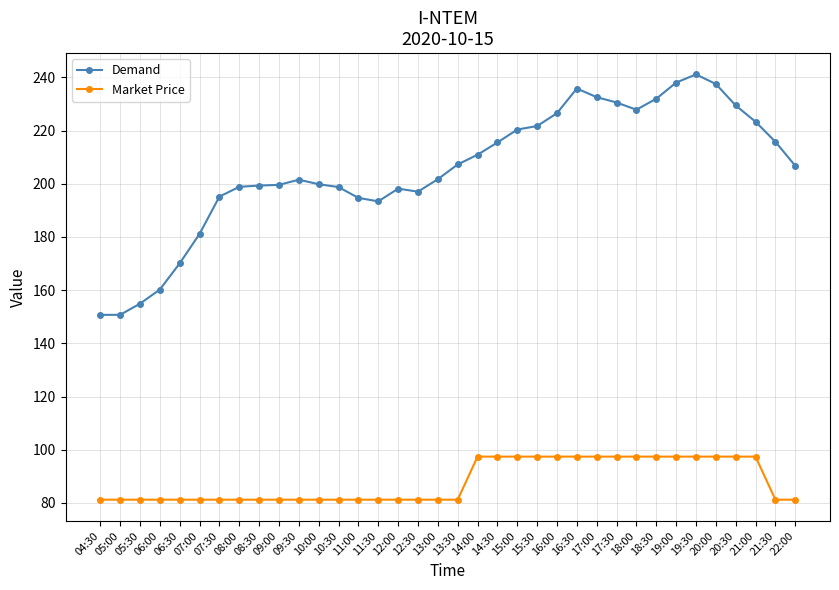

Is the value of Demand at 15:30 greater than the value of Market Price at 15:00?

Yes